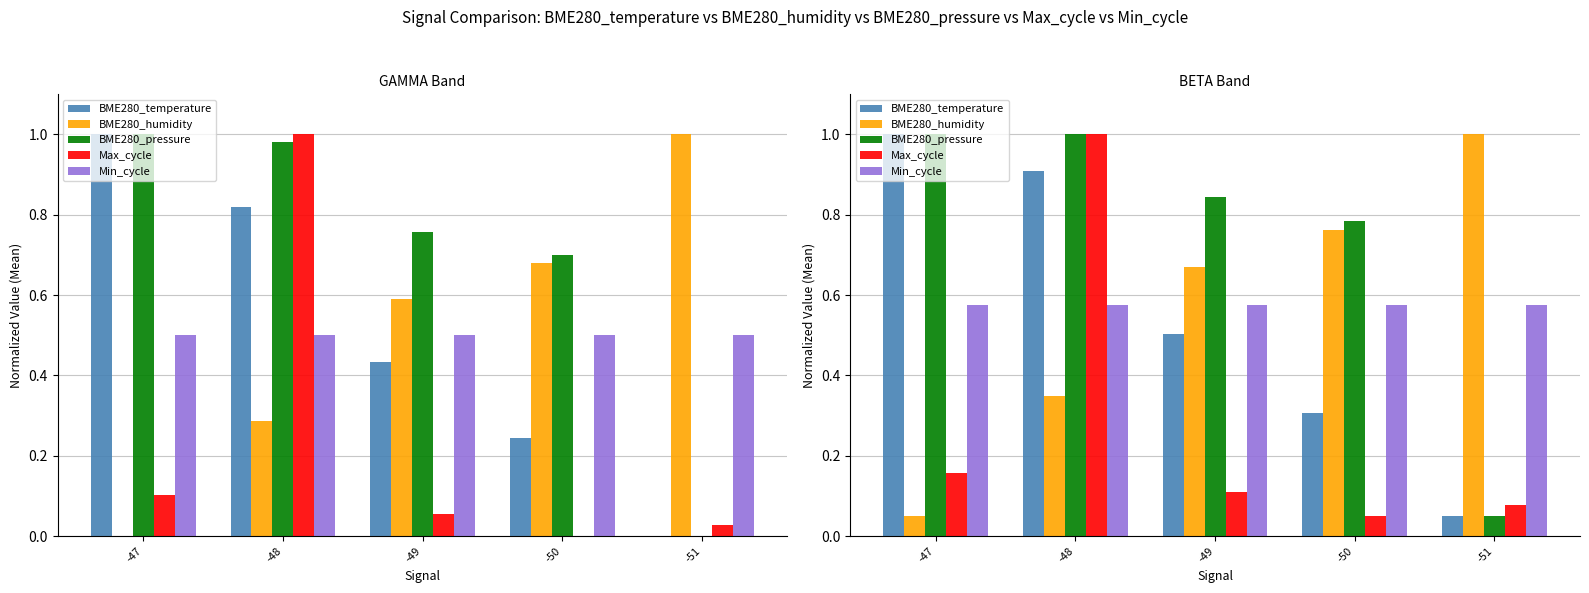

List the labels in order of Max_cycle value, smallest first.

-50, -51, -49, -47, -48